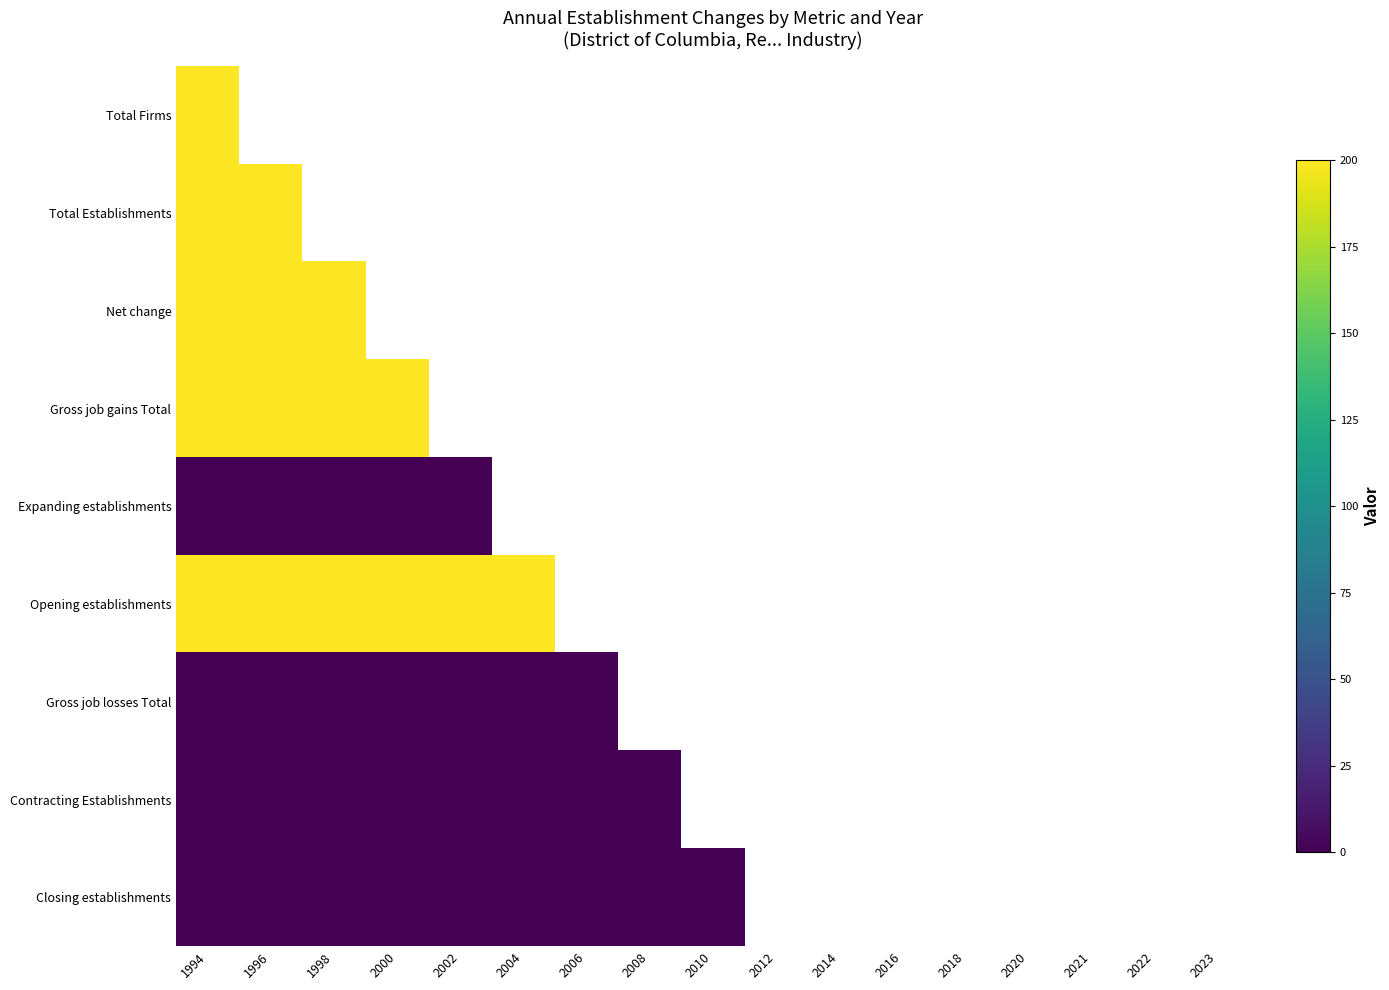

Rank the series by their maximum value, from lowest to highest.

Expanding establishments, Gross job losses Total, Contracting Establishments, Closing establishments, Total Firms, Total Establishments, Net change, Gross job gains Total, Opening establishments